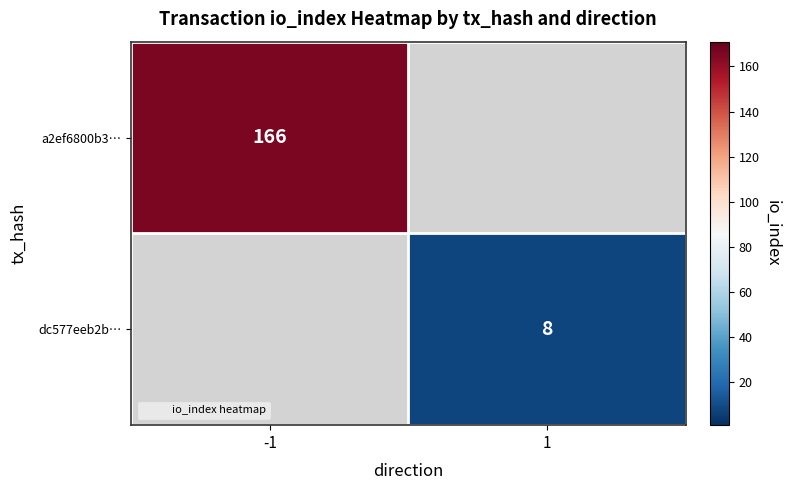

At how many categories does at least one series exceed 18?

1